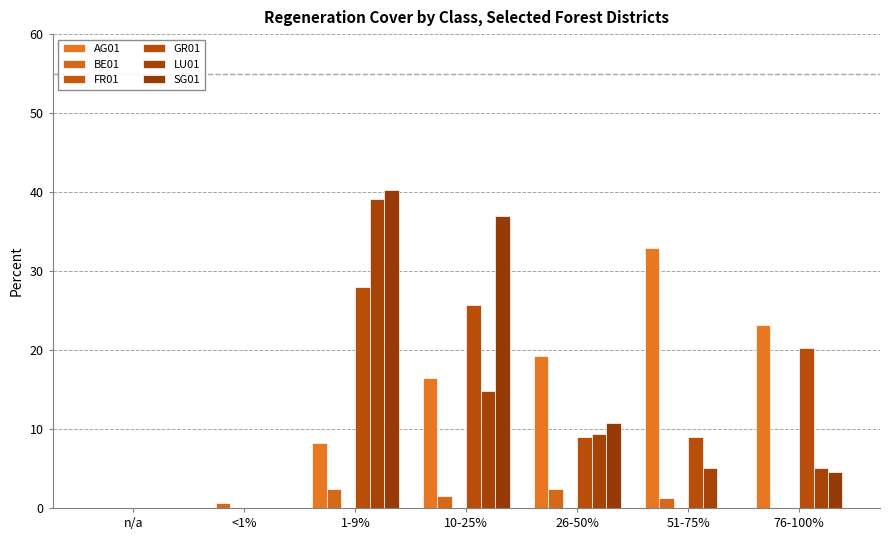

Are the bars horizontal?

No